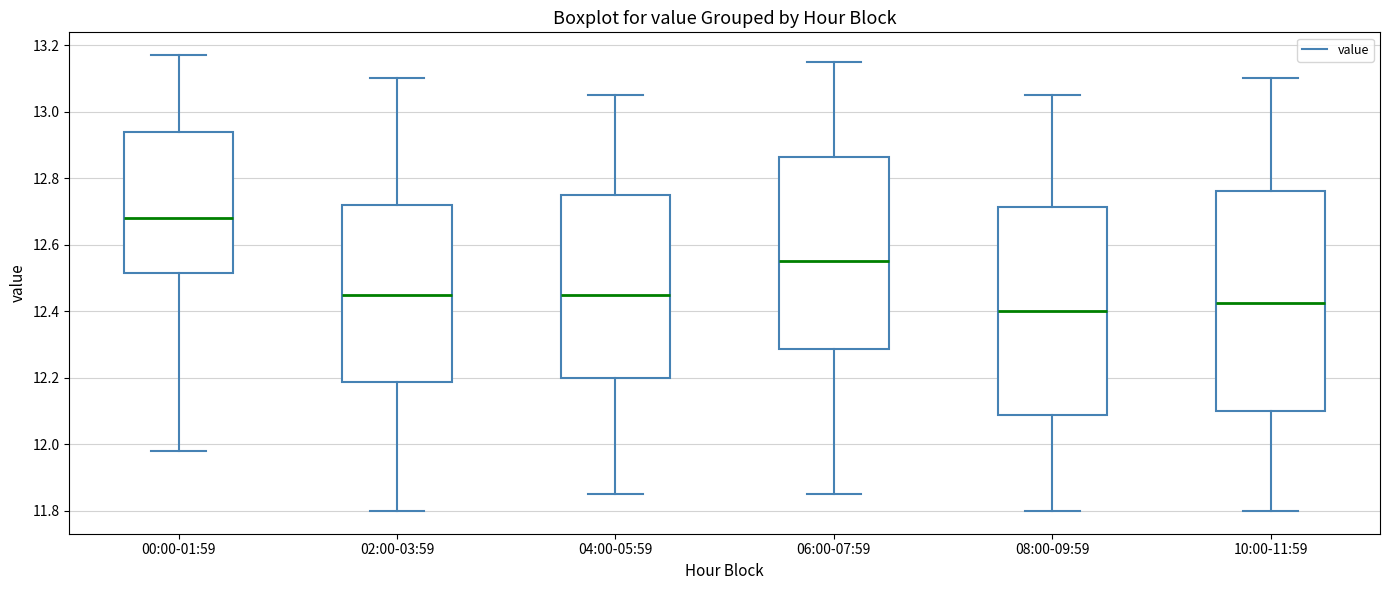

Reading left to right, read every box against the y-axis: the position of its median line, the range the box covers, and the ends of its whiskers. The values are not printed on the chart, so give them approximately, as read against the axis.

00:00-01:59: median 12.68, box 12.52 to 12.94, whiskers 11.98 to 13.18
02:00-03:59: median 12.46, box 12.18 to 12.72, whiskers 11.80 to 13.10
04:00-05:59: median 12.46, box 12.20 to 12.76, whiskers 11.86 to 13.06
06:00-07:59: median 12.56, box 12.28 to 12.86, whiskers 11.86 to 13.16
08:00-09:59: median 12.40, box 12.08 to 12.72, whiskers 11.80 to 13.06
10:00-11:59: median 12.42, box 12.10 to 12.76, whiskers 11.80 to 13.10